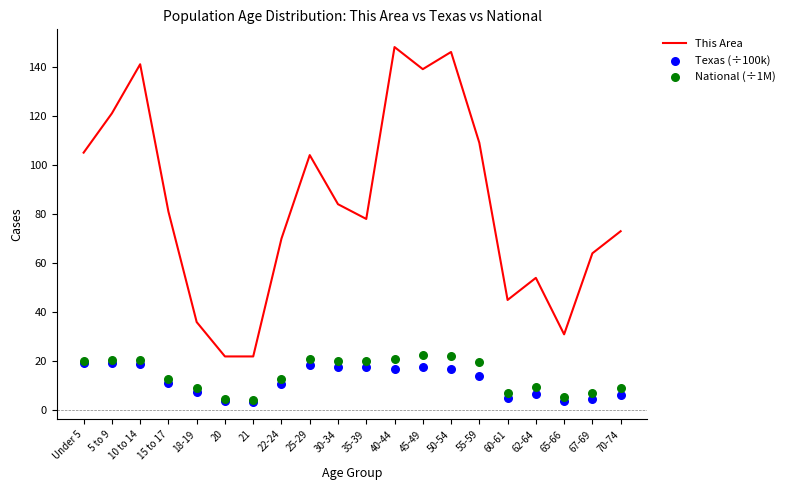

Which series reaches the maximum Y coordinate?

This Area